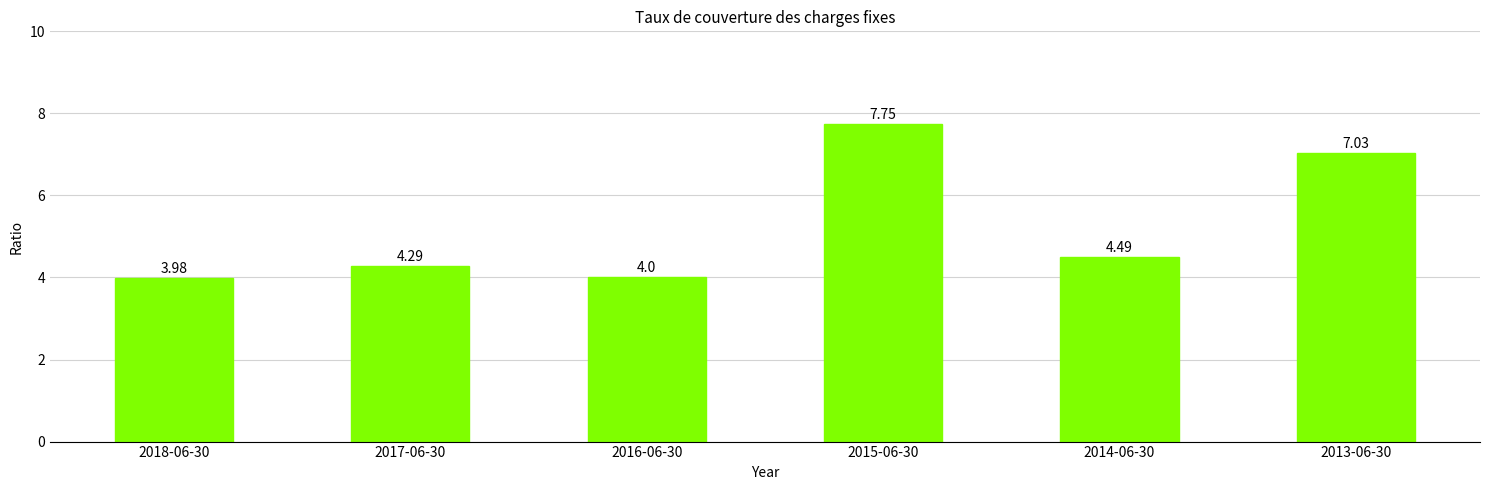

Approximately how many times larger is the value at 2018-06-30 compared to 2013-06-30?

0.6